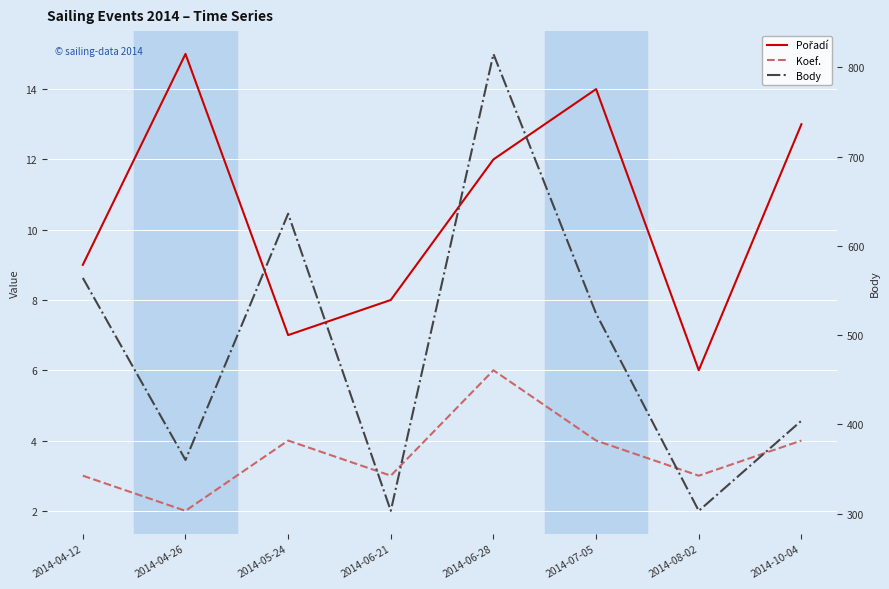

At which label does Pořadí first exceed 12?

2014-04-26